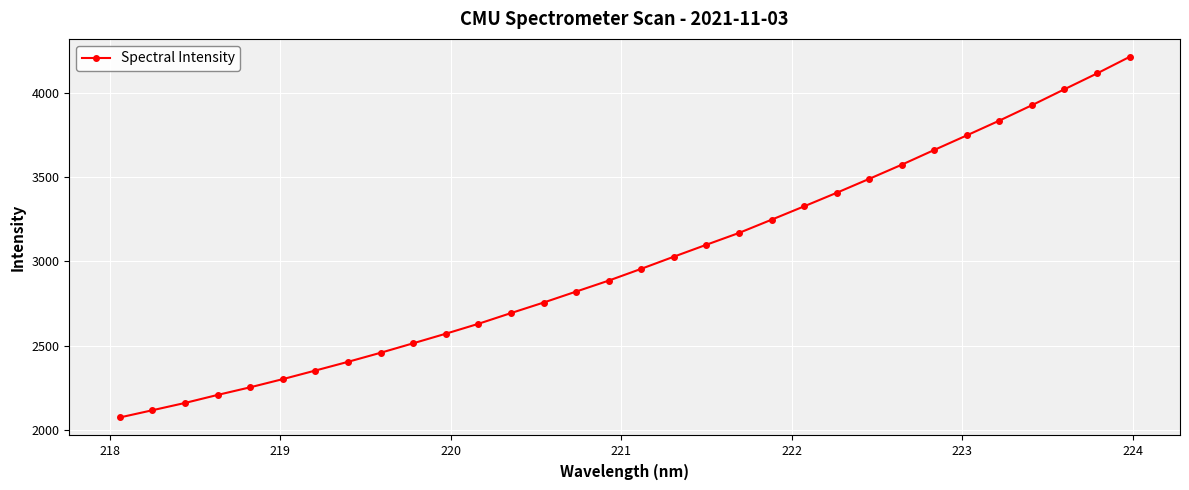

What is the maximum value shown in the chart?

4216.0